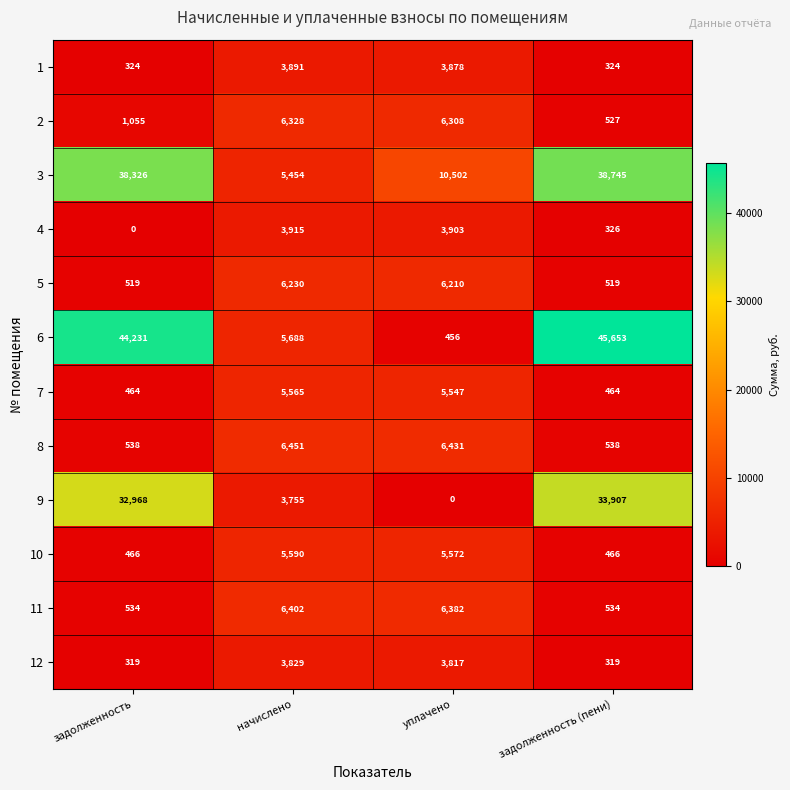

Is it true that 6 equals 675 at уплачено?

False